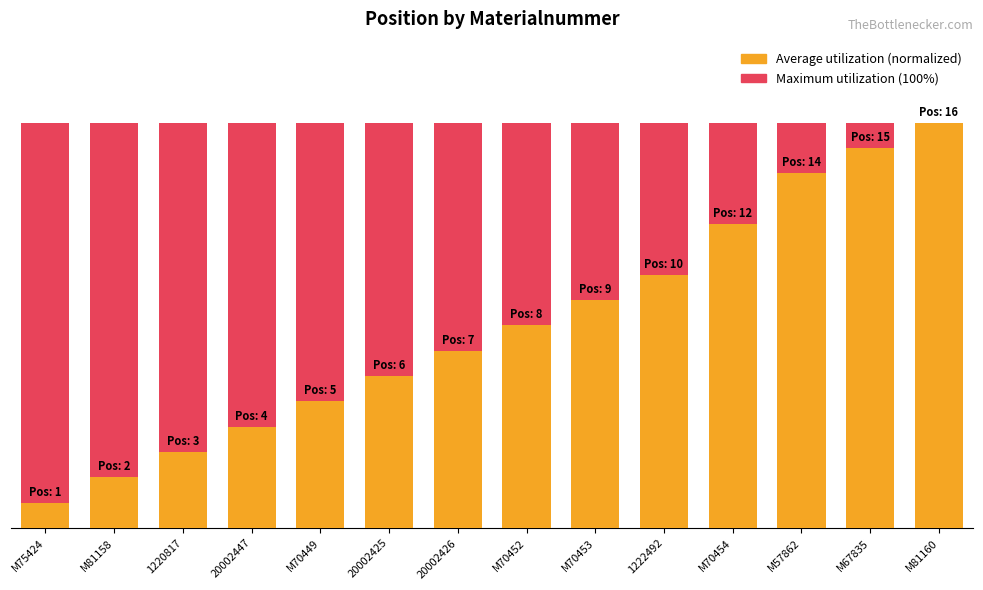

What is the value of the Maximum utilization bar at the 9th from the left?

100.0